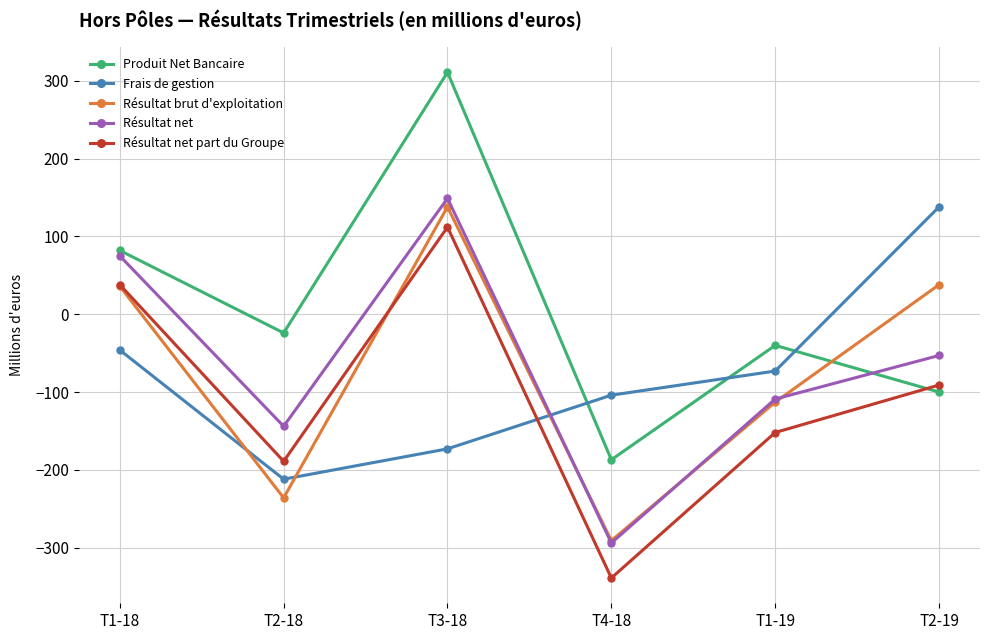

What is the label of the 6th point from the right?

T1-18